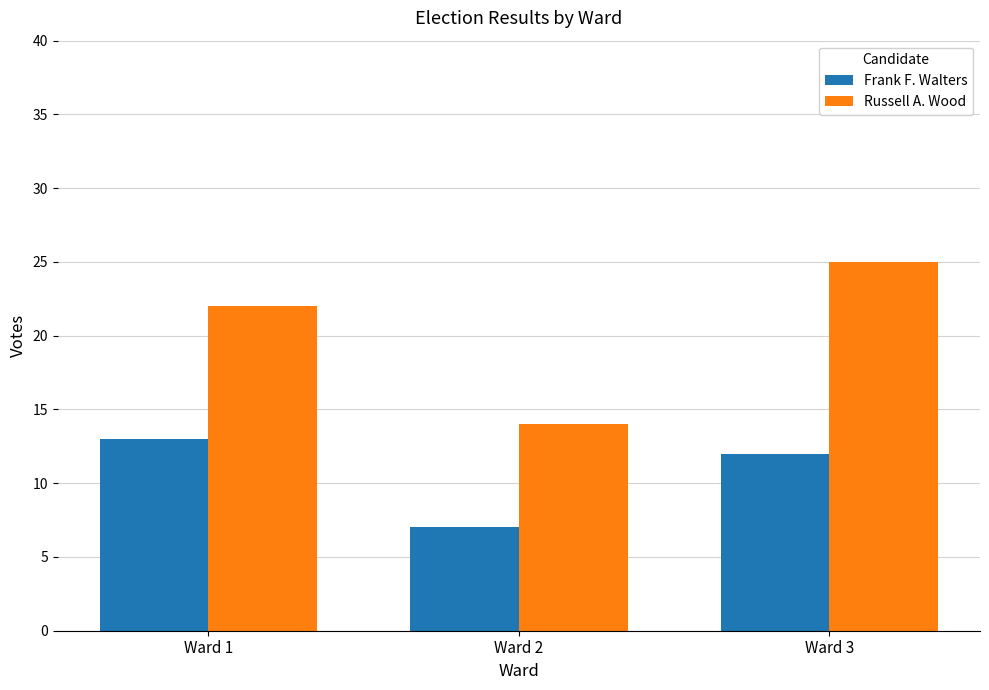

Rank the series by their maximum value, from highest to lowest.

Russell A. Wood, Frank F. Walters